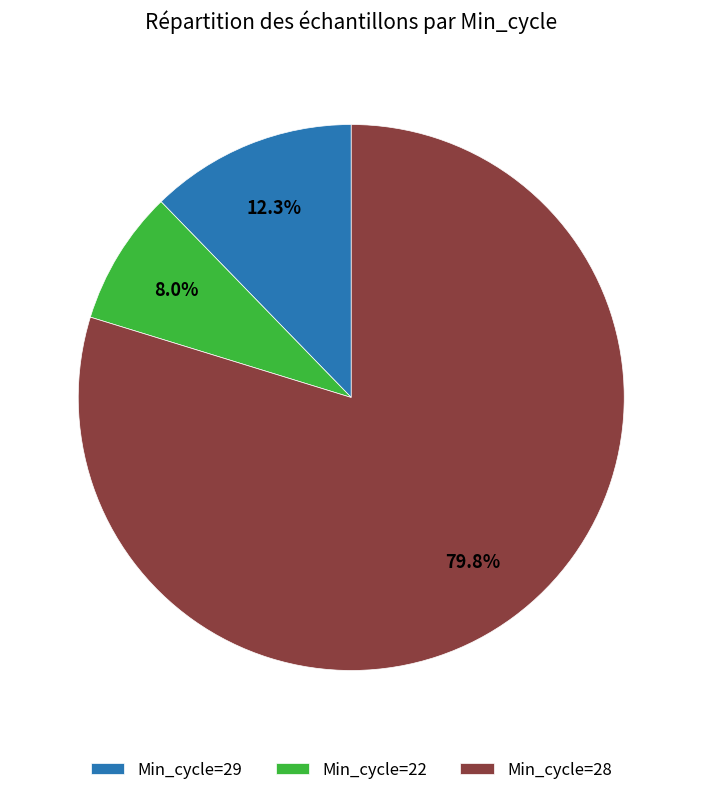

Which category has the smallest portion of the pie?

Min_cycle=22